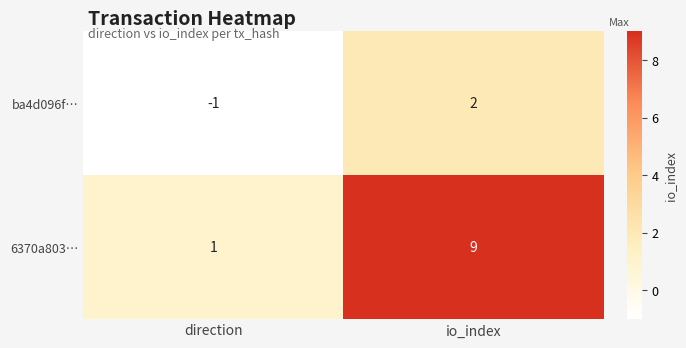

At which category is the sum across all series the highest?

io_index